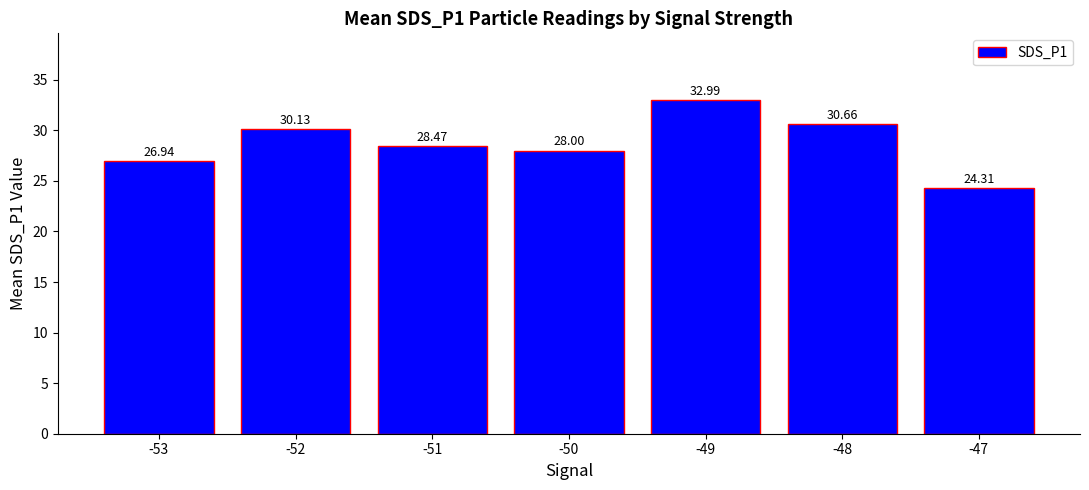

Which has a higher value, -50 or -53?

-50